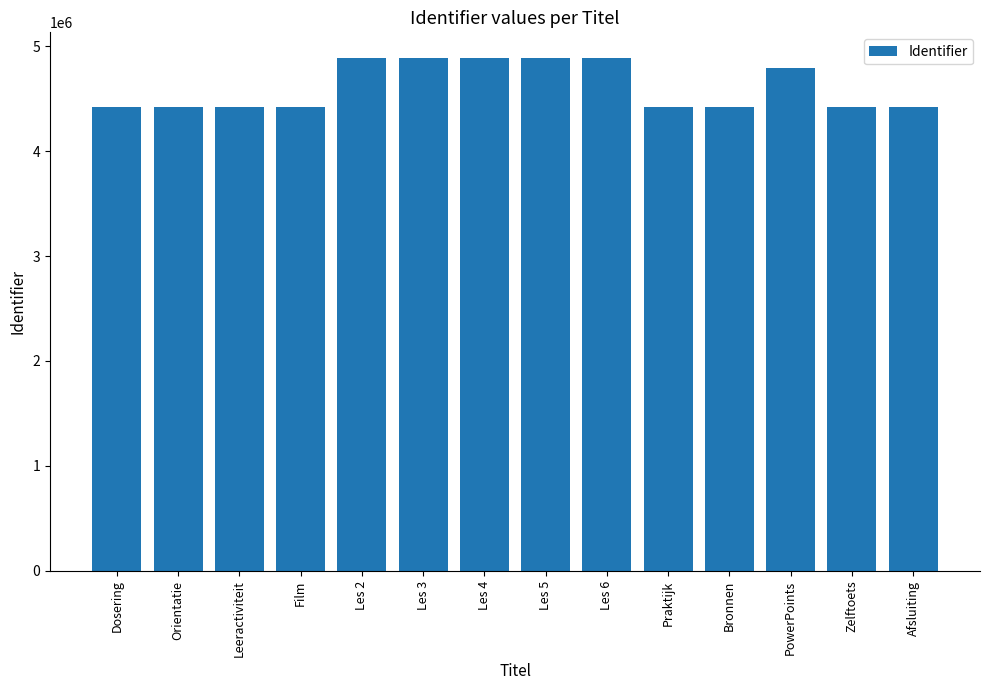

How many data points does each series have?

14